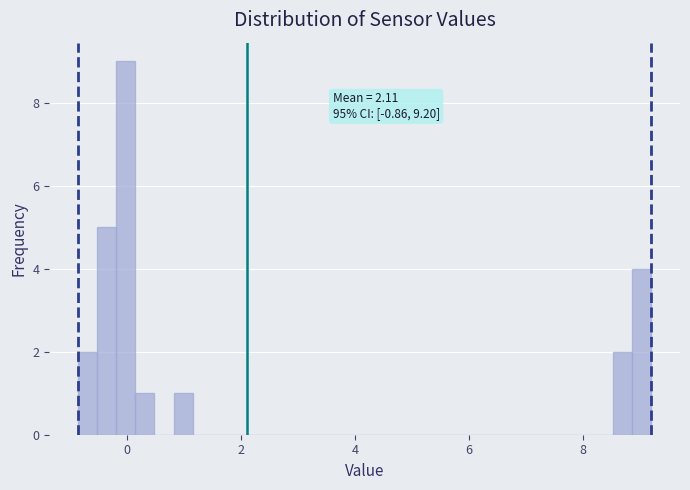

Read against the x-axis, roughly where is the centre of the tallest bar?

0.0